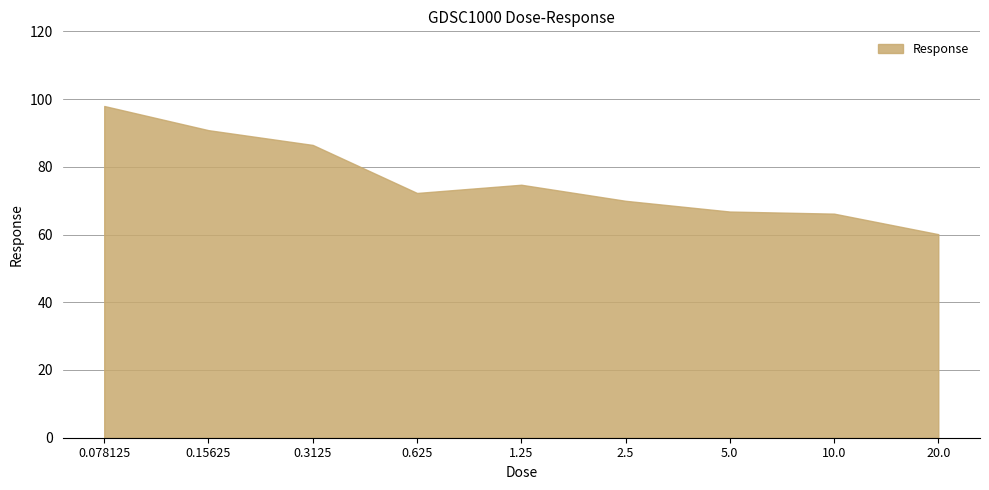

Which category has the lowest value across all series?

20.0